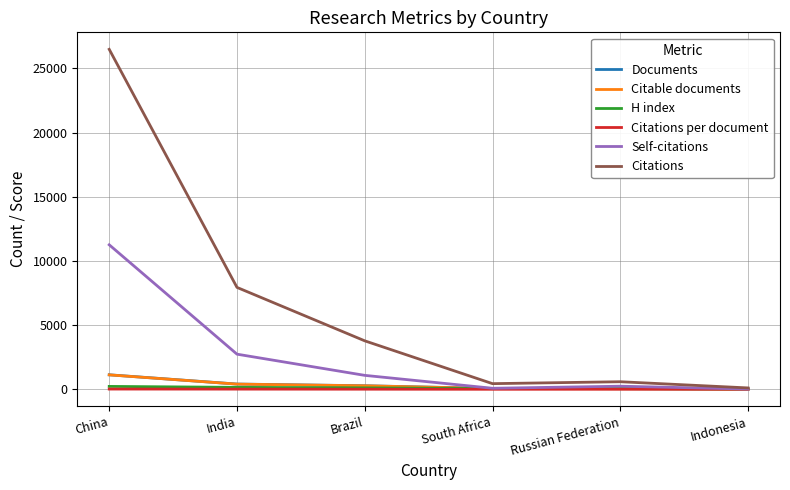

Where is Citations nearest to the value 13301?

India